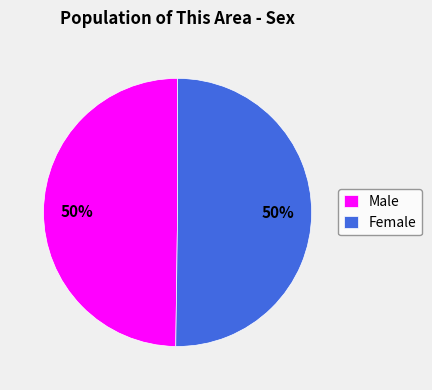

Approximately how many times larger is the value at Female compared to Male?

1.0